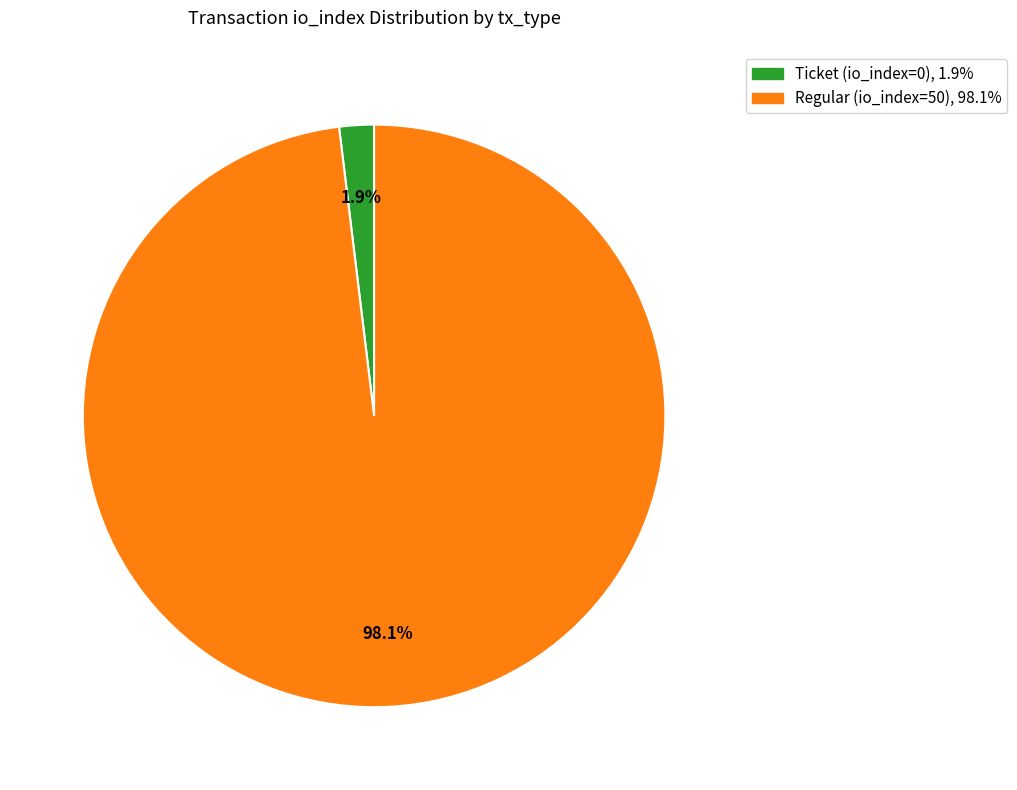

Is Ticket (io_index=0) the majority of the pie?

No